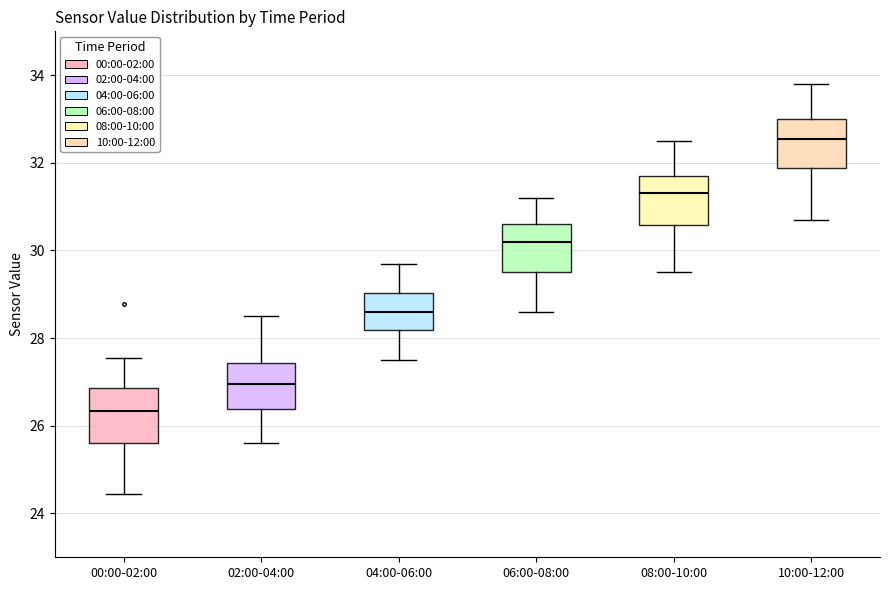

Which box's median line is the lowest?

00:00-02:00